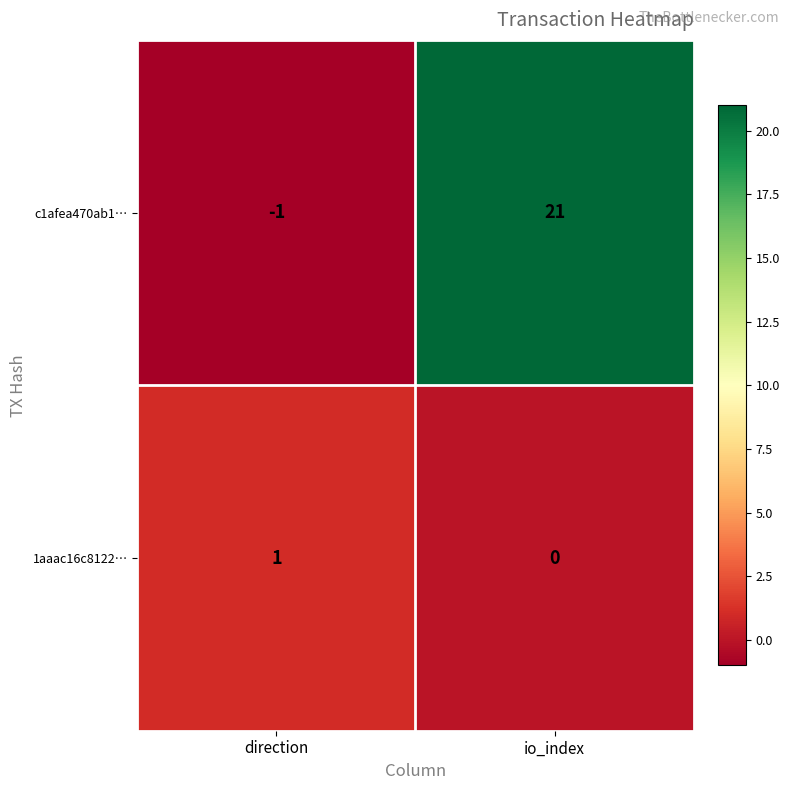

What is the difference between the highest and lowest values at direction?

2